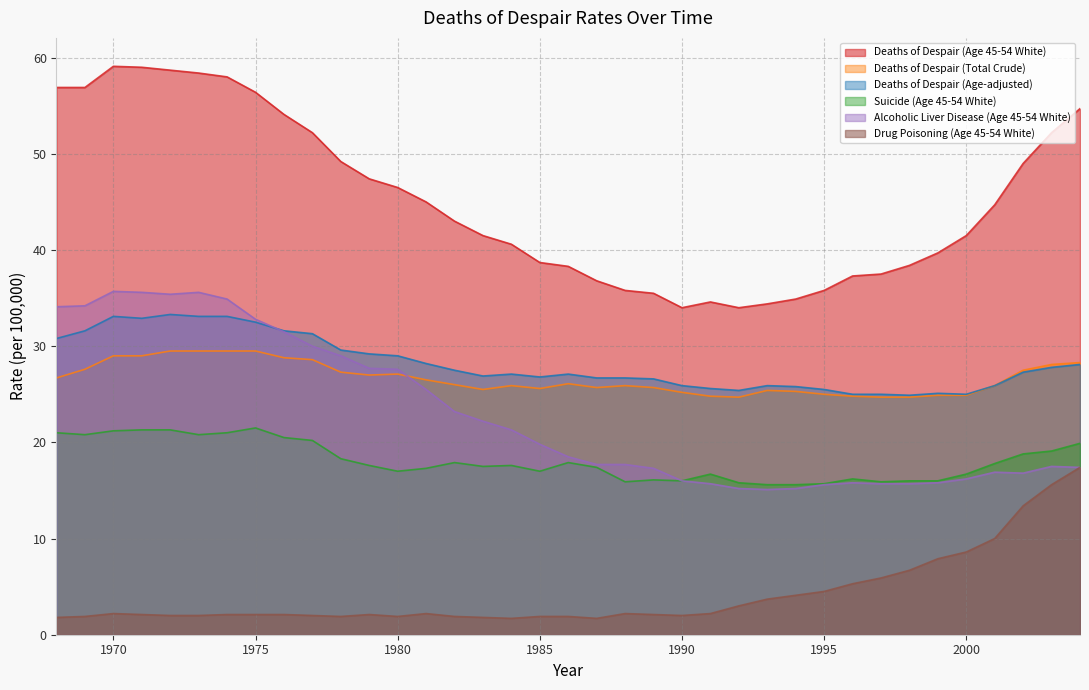

Reading left to right, what are all the values shown in this chart?

Deaths of Despair (Age 45-54 White): 1968=56.9	1969=56.9	1970=59.1	1971=59.0	1972=58.7	1973=58.4	1974=58.0	1975=56.4	1976=54.1	1977=52.2	1978=49.2	1979=47.4	1980=46.5	1981=45.0	1982=43.0	1983=41.5	1984=40.6	1985=38.7	1986=38.3	1987=36.8	1988=35.8	1989=35.5	1990=34.0	1991=34.6	1992=34.0	1993=34.4	1994=34.9	1995=35.8	1996=37.3	1997=37.5	1998=38.4	1999=39.7	2000=41.5	2001=44.7	2002=49.0	2003=52.2	2004=54.7
Deaths of Despair (Total Crude): 1968=26.7	1969=27.6	1970=29.0	1971=29.0	1972=29.5	1973=29.5	1974=29.5	1975=29.5	1976=28.8	1977=28.6	1978=27.3	1979=27.0	1980=27.1	1981=26.5	1982=26.0	1983=25.5	1984=25.9	1985=25.6	1986=26.1	1987=25.7	1988=25.9	1989=25.7	1990=25.2	1991=24.8	1992=24.7	1993=25.4	1994=25.3	1995=25.0	1996=24.8	1997=24.7	1998=24.7	1999=24.9	2000=24.9	2001=25.9	2002=27.5	2003=28.1	2004=28.3
Deaths of Despair (Age-adjusted): 1968=30.8	1969=31.6	1970=33.1	1971=32.9	1972=33.3	1973=33.1	1974=33.1	1975=32.5	1976=31.6	1977=31.3	1978=29.6	1979=29.2	1980=29.0	1981=28.2	1982=27.5	1983=26.9	1984=27.1	1985=26.8	1986=27.1	1987=26.7	1988=26.7	1989=26.6	1990=25.9	1991=25.6	1992=25.4	1993=25.9	1994=25.8	1995=25.5	1996=25.0	1997=25.0	1998=24.9	1999=25.1	2000=25.0	2001=25.9	2002=27.3	2003=27.8	2004=28.1
Suicide (Age 45-54 White): 1968=21.0	1969=20.8	1970=21.2	1971=21.3	1972=21.3	1973=20.8	1974=21.0	1975=21.5	1976=20.5	1977=20.2	1978=18.3	1979=17.6	1980=17.0	1981=17.3	1982=17.9	1983=17.5	1984=17.6	1985=17.0	1986=17.9	1987=17.4	1988=15.9	1989=16.1	1990=16.0	1991=16.7	1992=15.8	1993=15.6	1994=15.6	1995=15.7	1996=16.2	1997=15.9	1998=16.0	1999=16.0	2000=16.7	2001=17.8	2002=18.8	2003=19.1	2004=19.9
Alcoholic Liver Disease (Age 45-54 White): 1968=34.1	1969=34.2	1970=35.7	1971=35.6	1972=35.4	1973=35.6	1974=34.9	1975=32.8	1976=31.5	1977=30.0	1978=29.0	1979=27.7	1980=27.6	1981=25.5	1982=23.2	1983=22.2	1984=21.3	1985=19.8	1986=18.5	1987=17.7	1988=17.7	1989=17.3	1990=16.0	1991=15.7	1992=15.2	1993=15.1	1994=15.2	1995=15.6	1996=15.8	1997=15.7	1998=15.7	1999=15.8	2000=16.2	2001=16.9	2002=16.8	2003=17.5	2004=17.4
Drug Poisoning (Age 45-54 White): 1968=1.8	1969=1.9	1970=2.2	1971=2.1	1972=2.0	1973=2.0	1974=2.1	1975=2.1	1976=2.1	1977=2.0	1978=1.9	1979=2.1	1980=1.9	1981=2.2	1982=1.9	1983=1.8	1984=1.7	1985=1.9	1986=1.9	1987=1.7	1988=2.2	1989=2.1	1990=2.0	1991=2.2	1992=3.0	1993=3.7	1994=4.1	1995=4.5	1996=5.3	1997=5.9	1998=6.7	1999=7.9	2000=8.6	2001=10.0	2002=13.4	2003=15.6	2004=17.4